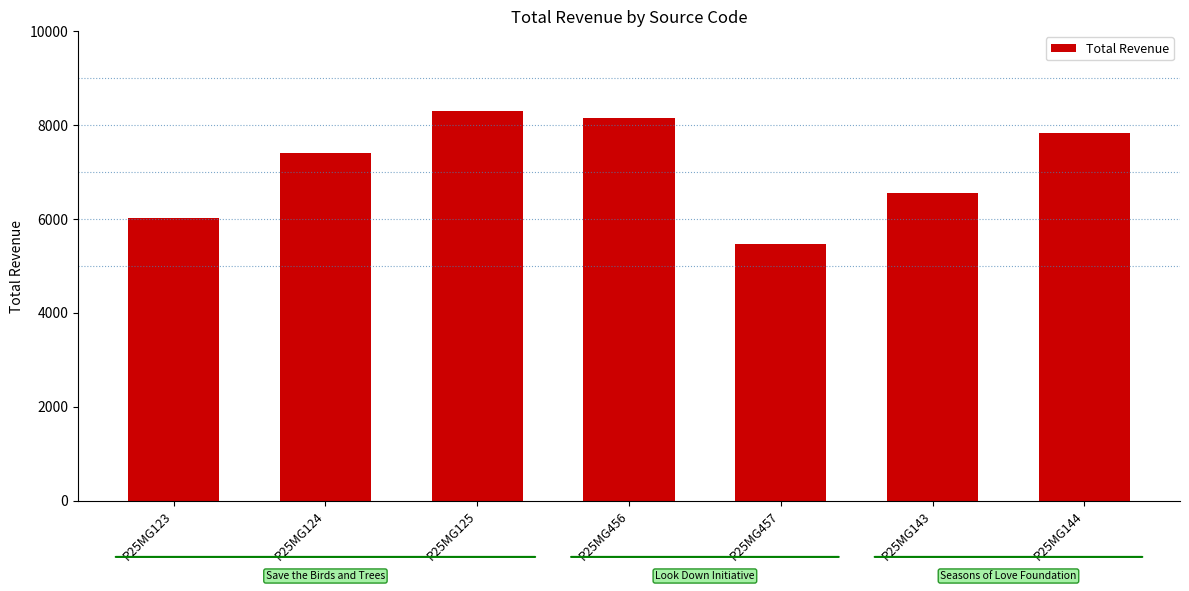

Rank the categories by value from lowest to highest.

P25MG457, P25MG123, P25MG143, P25MG124, P25MG144, P25MG456, P25MG125